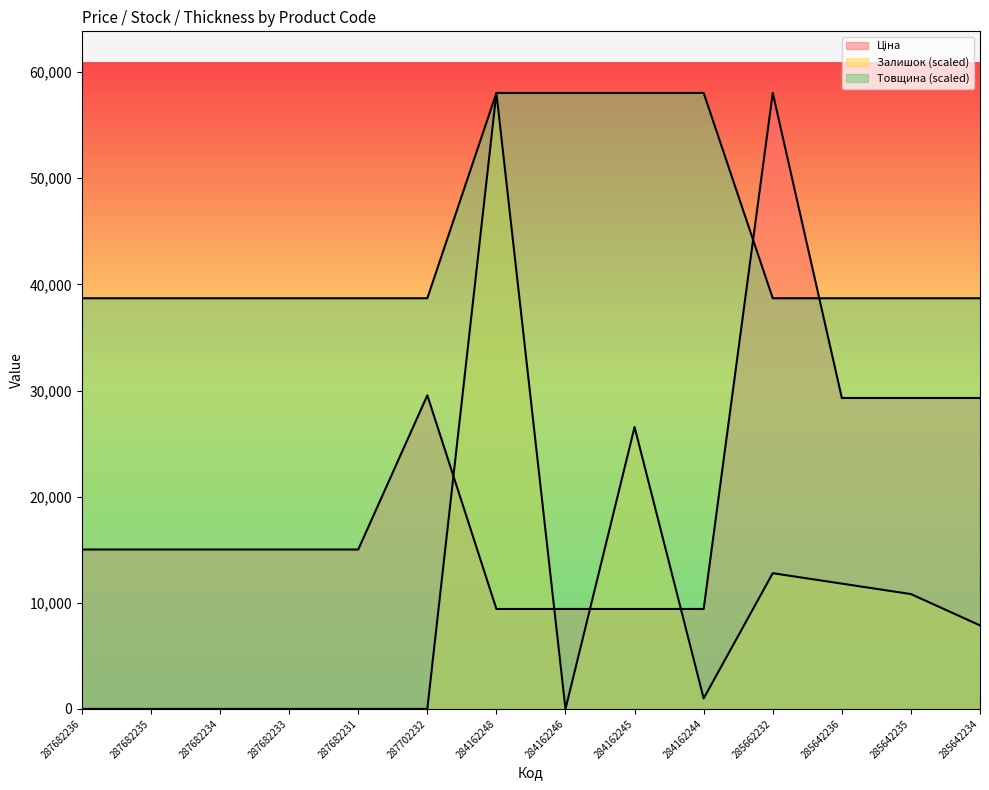

What is the label of the 12th point from the left?

285642236